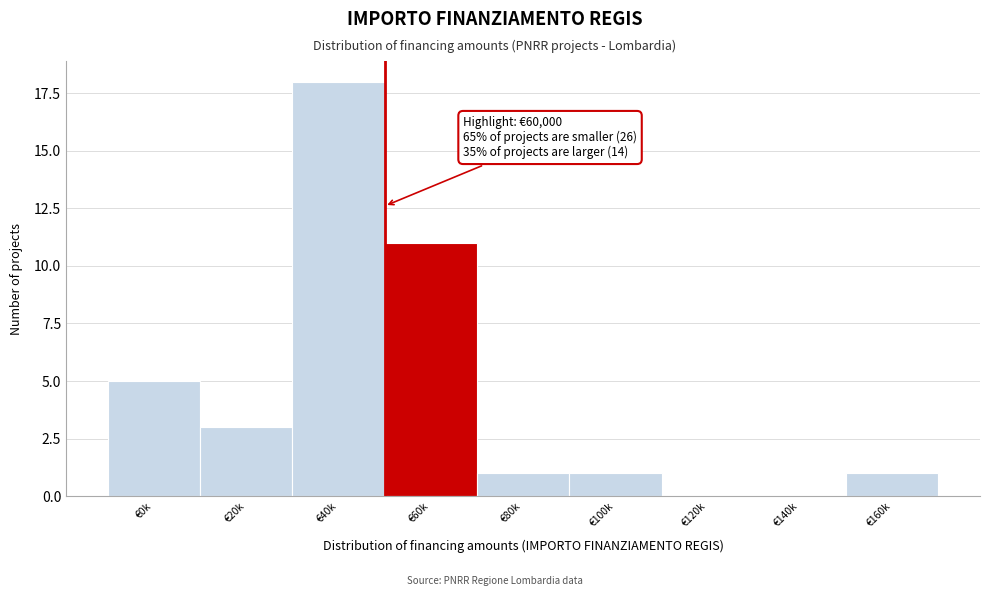

Reading right to left, list all the values displayed in this chart.

€160k=1	€140k=0	€120k=0	€100k=1	€80k=1	€60k=11	€40k=18	€20k=3	€0k=5